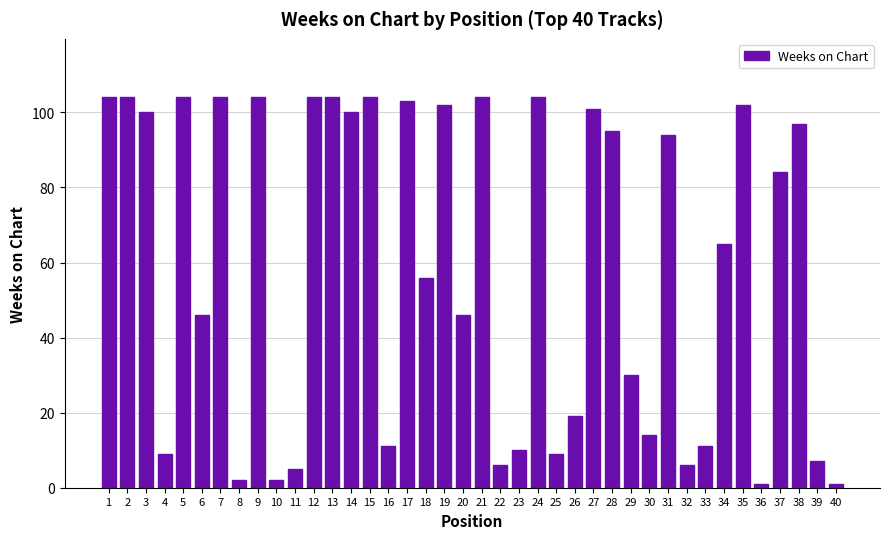

Reading left to right, what are all the values shown in this chart?

1=104	2=104	3=100	4=9	5=104	6=46	7=104	8=2	9=104	10=2	11=5	12=104	13=104	14=100	15=104	16=11	17=103	18=56	19=102	20=46	21=104	22=6	23=10	24=104	25=9	26=19	27=101	28=95	29=30	30=14	31=94	32=6	33=11	34=65	35=102	36=1	37=84	38=97	39=7	40=1